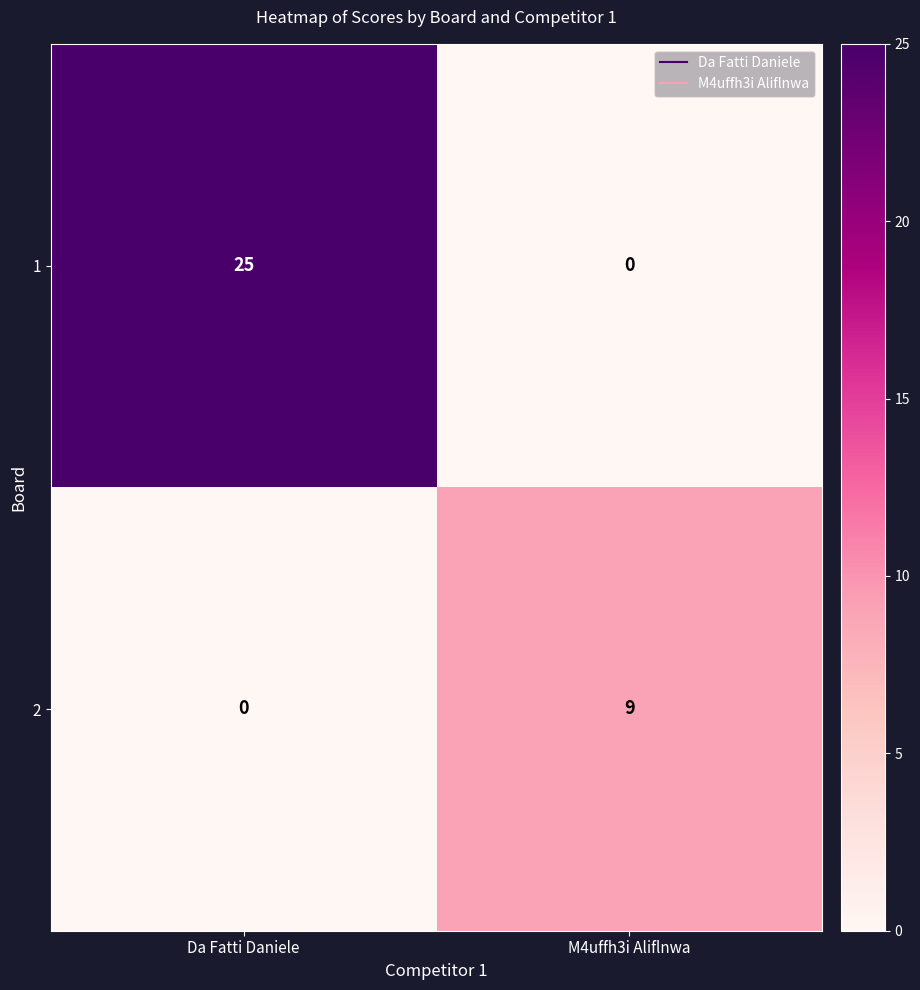

What is the difference between the highest and lowest values at Da Fatti Daniele?

25